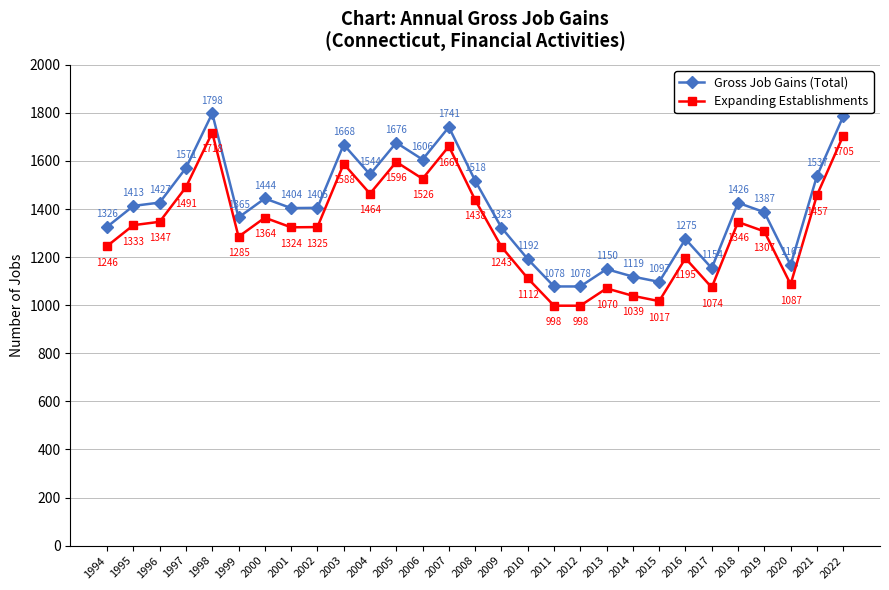

The value of Gross Job Gains (Total) at 1994 is 1326. True or false?

True